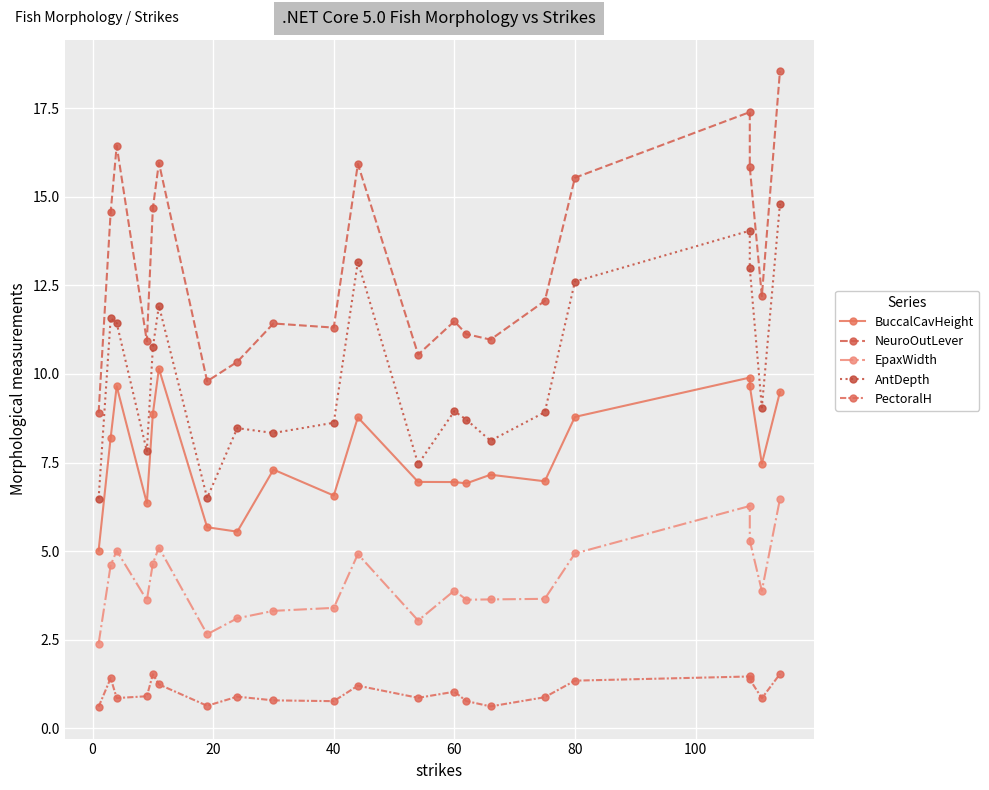

How many data points in BuccalCavHeight are above 7?

12